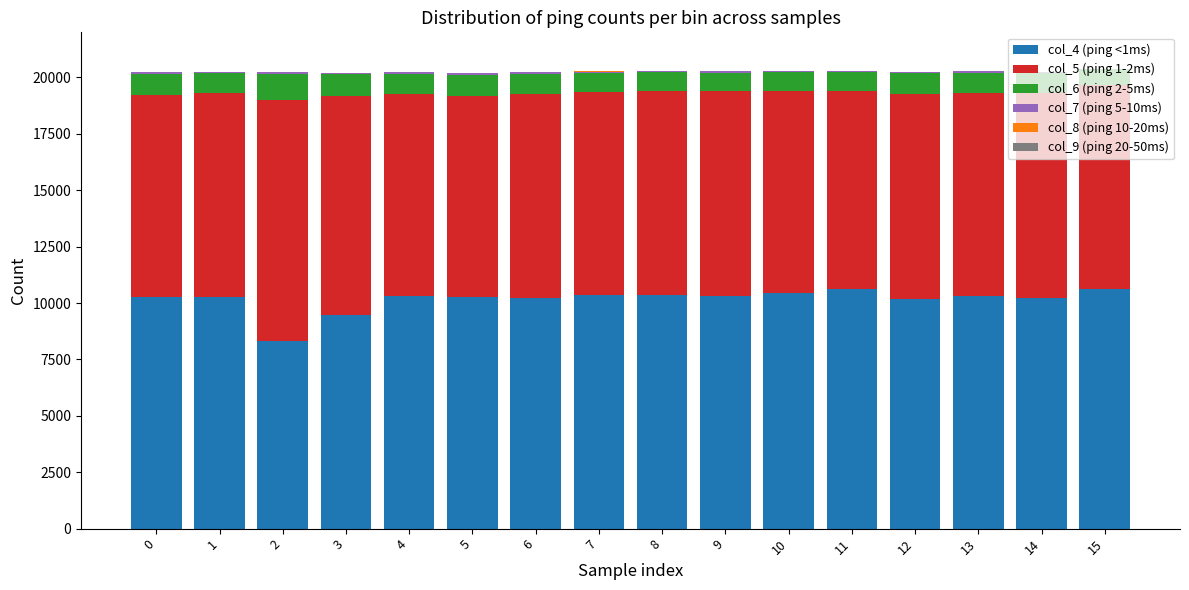

Which series has the largest total across all categories?

col_4 (ping <1ms)